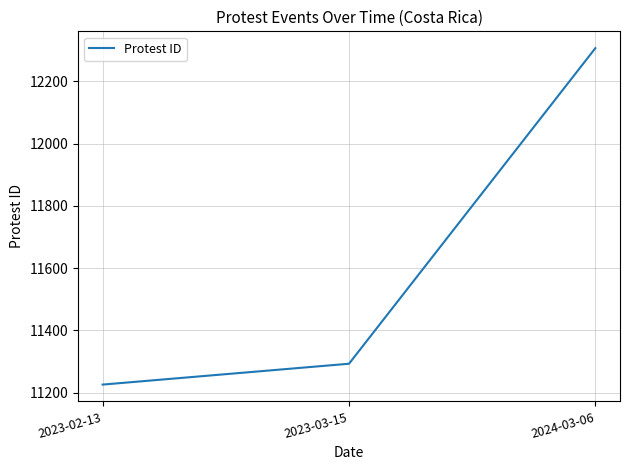

What is the difference between the second highest and minimum values?

67